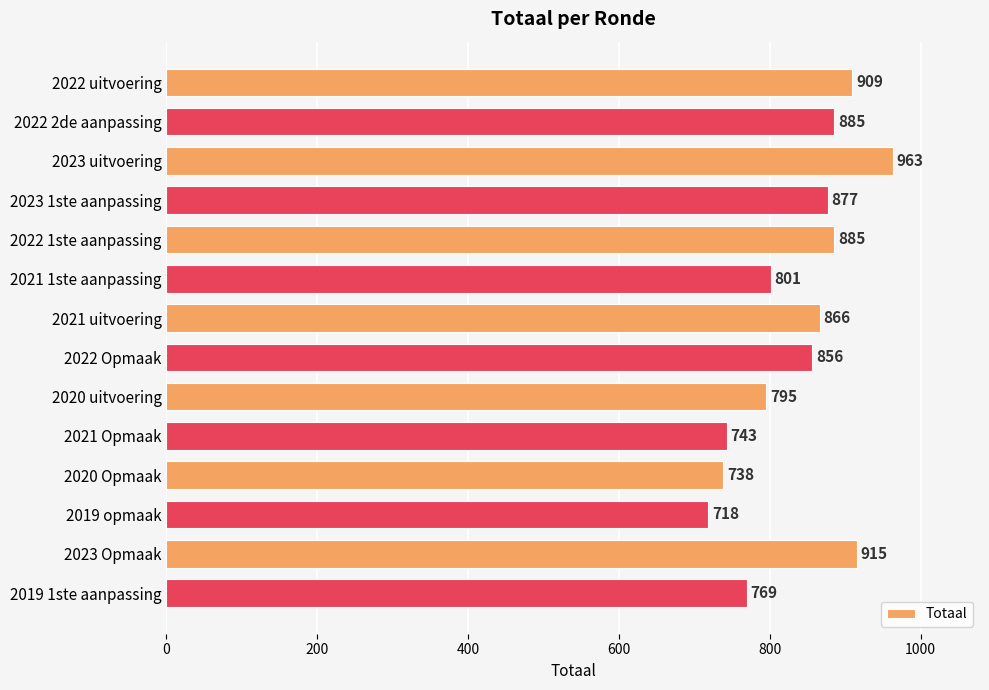

What is the label of the 7th bar from the top?

2021 uitvoering